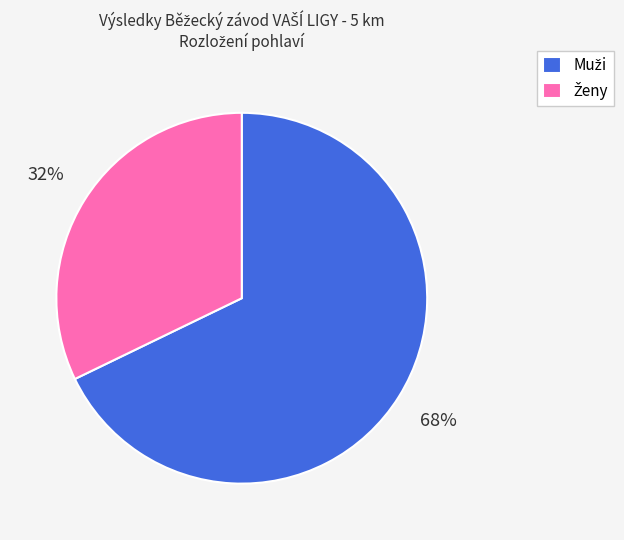

To the nearest percent, what is the difference between the largest and smallest slice percentages?

36%